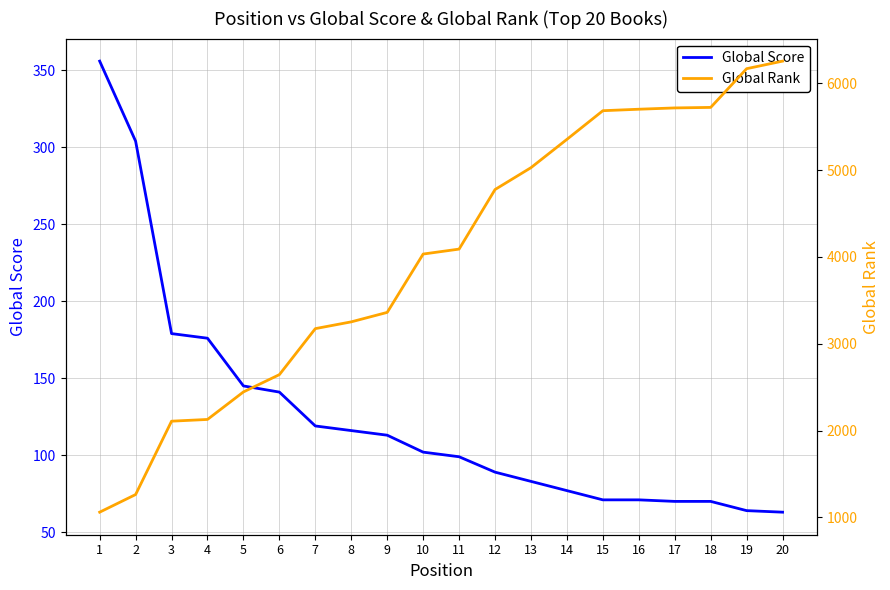

True or false: Global Score has more than 2 interior local peaks.

False